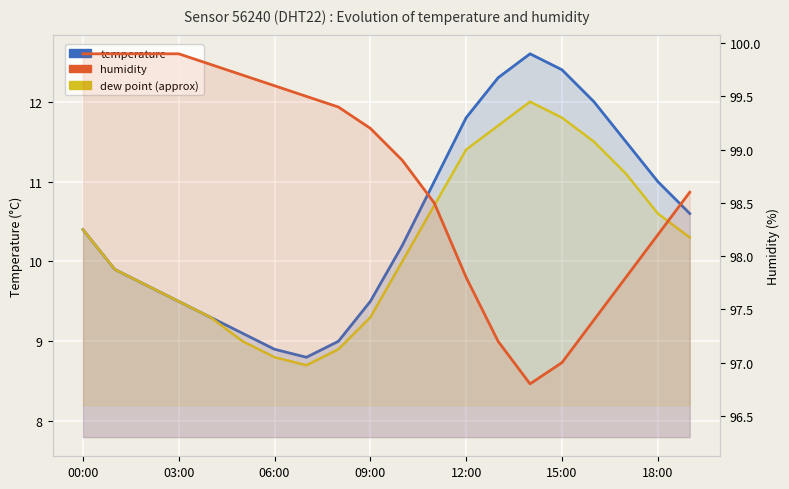

How many data points in temperature are above 10?

11